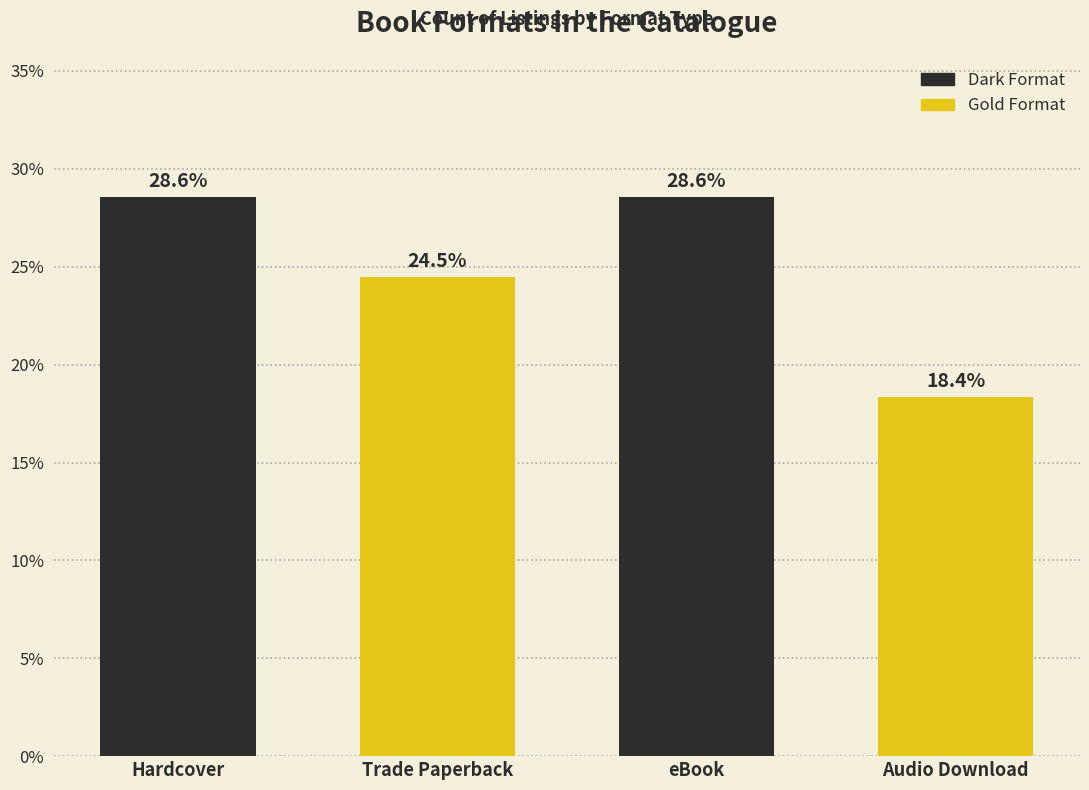

The value at eBook is 28.6. True or false?

True